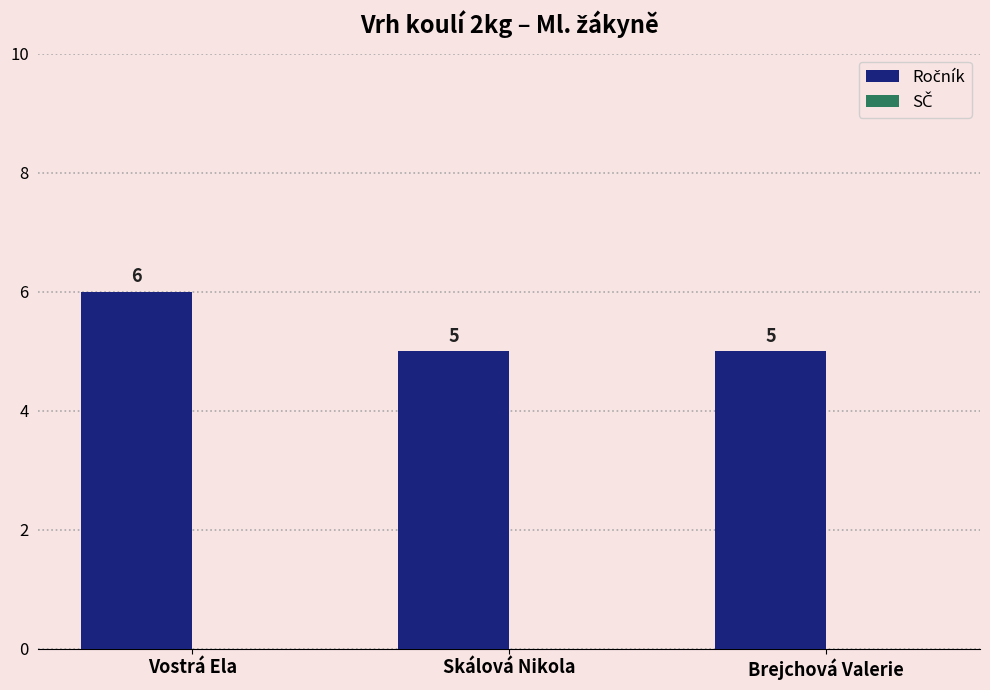

What is the sum of all values?

16